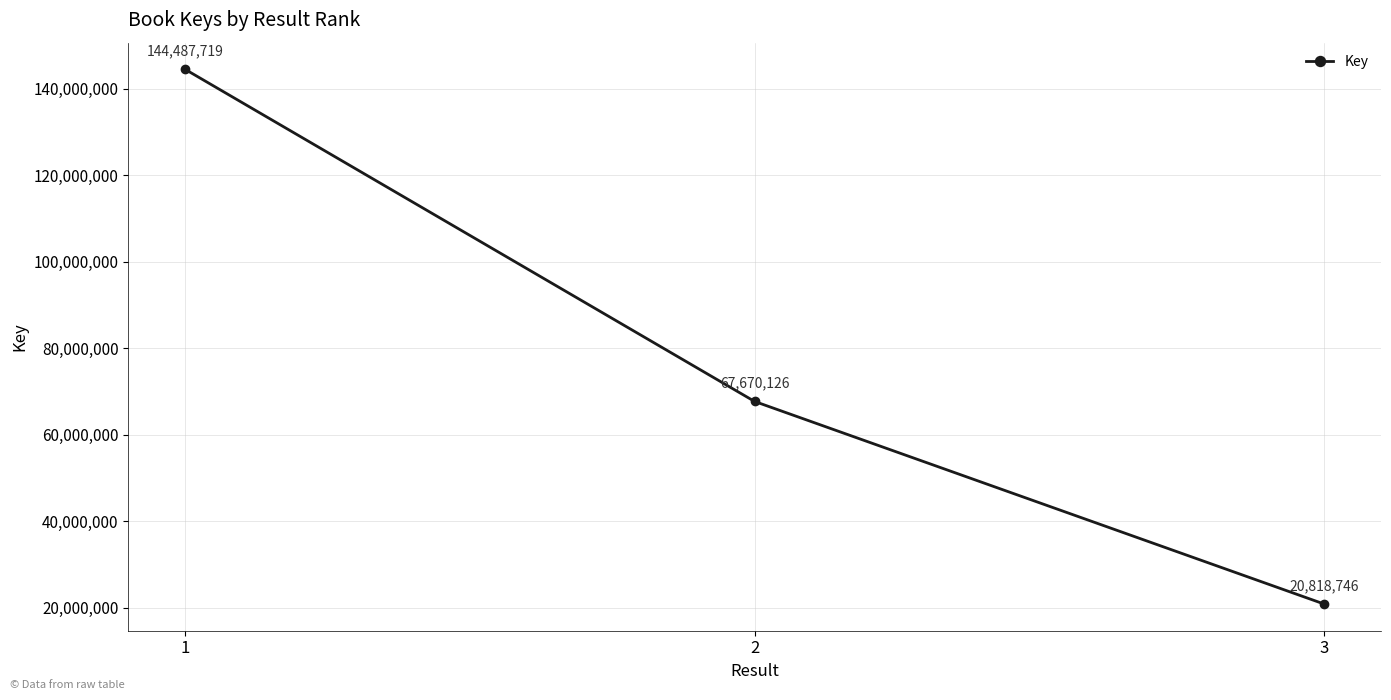

Reading left to right, extract all data points from this chart.

144487719	67670126	20818746